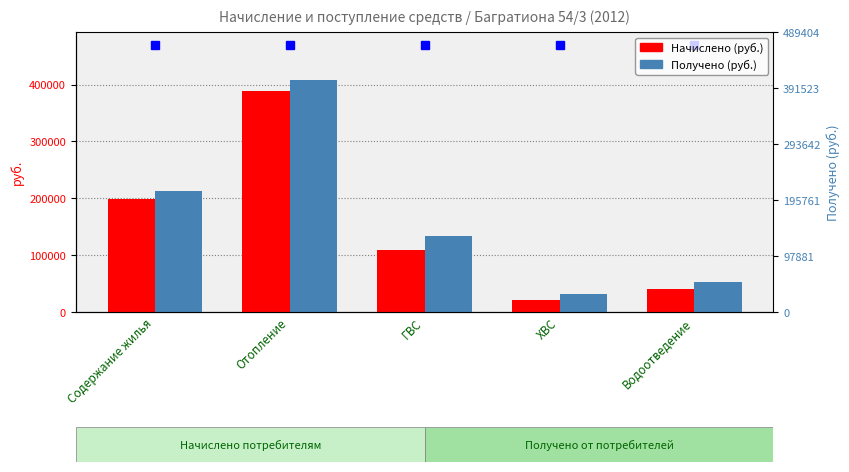

Reading left to right, transcribe all the data shown in this chart.

Начислено: 199368.8	388727.3	108837.8	21227.3	39648.4
Получено: 212111.4	407836.3	133153.2	31049.4	52576.0